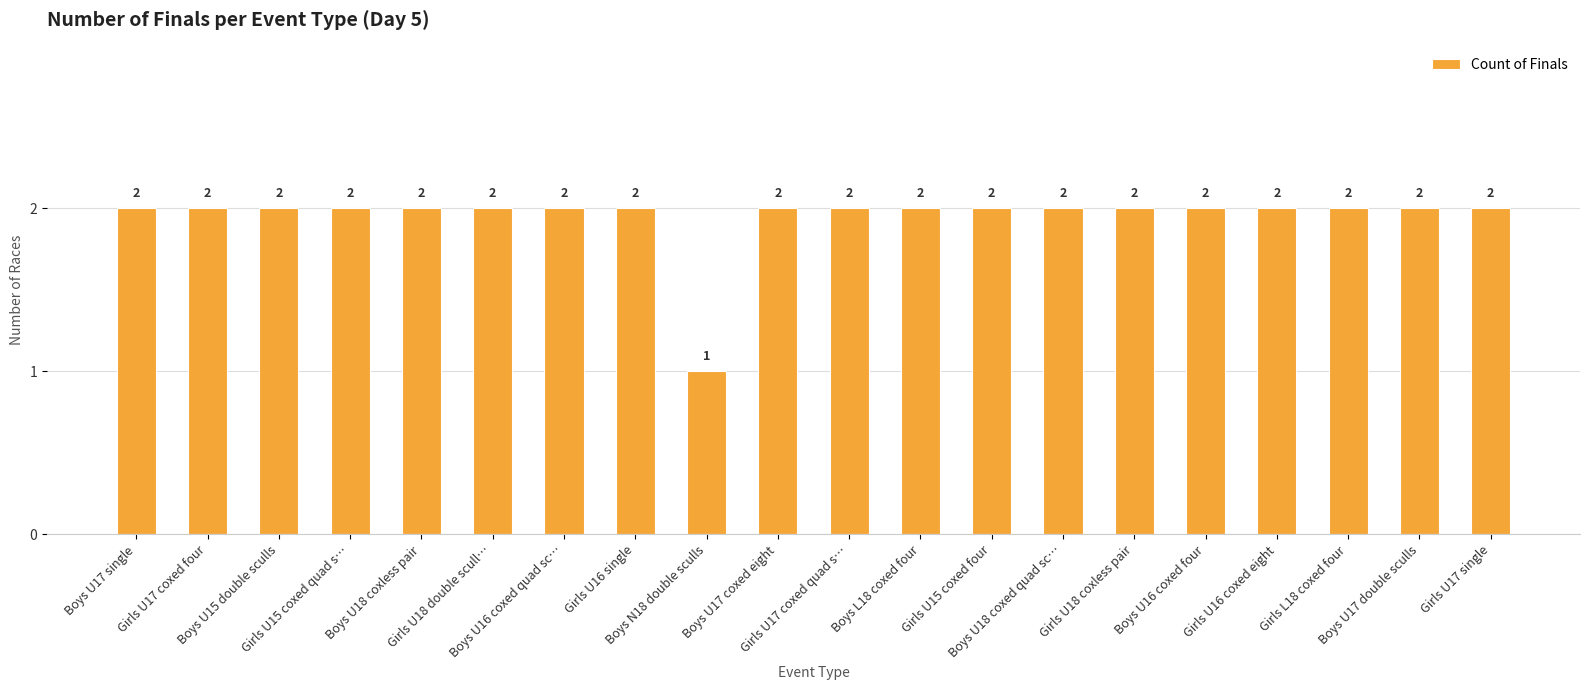

Is it true that the value at Girls U16 coxed eight is 2?

True